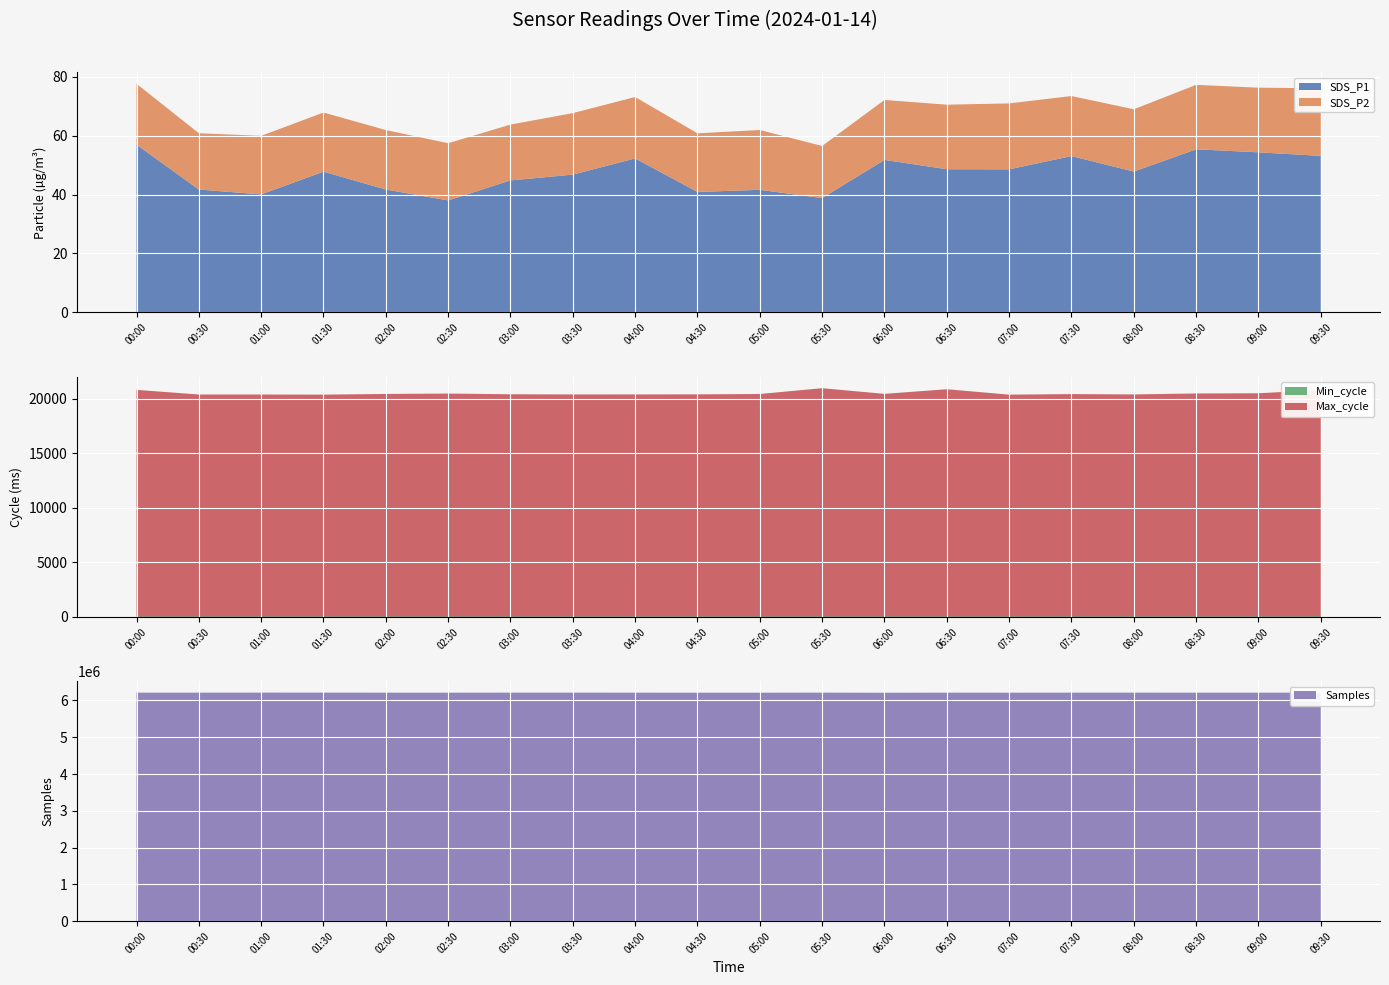

Reading left to right, list all the values displayed in this chart.

SDS_P1: 00:00=57.0	00:30=41.7	01:00=40.1	01:30=47.8	02:00=41.7	02:30=38.0	03:00=44.8	03:30=46.8	04:00=52.3	04:30=40.9	05:00=41.6	05:30=38.8	06:00=51.8	06:30=48.6	07:00=48.6	07:30=53.1	08:00=47.8	08:30=55.4	09:00=54.4	09:30=53.2
SDS_P2: 00:00=20.7	00:30=19.1	01:00=19.9	01:30=20.1	02:00=20.2	02:30=19.4	03:00=19.0	03:30=20.9	04:00=20.9	04:30=19.9	05:00=20.3	05:30=17.7	06:00=20.4	06:30=21.9	07:00=22.4	07:30=20.4	08:00=21.2	08:30=21.9	09:00=22.0	09:30=23.0
Min_cycle: 00:00=23.0	00:30=23.0	01:00=23.0	01:30=23.0	02:00=23.0	02:30=23.0	03:00=23.0	03:30=23.0	04:00=23.0	04:30=23.0	05:00=23.0	05:30=23.0	06:00=23.0	06:30=23.0	07:00=23.0	07:30=23.0	08:00=23.0	08:30=23.0	09:00=23.0	09:30=23.0
Max_cycle: 00:00=20806.0	00:30=20379.0	01:00=20378.0	01:30=20368.0	02:00=20430.0	02:30=20466.0	03:00=20402.0	03:30=20386.0	04:00=20387.0	04:30=20395.0	05:00=20426.0	05:30=20959.0	06:00=20438.0	06:30=20864.0	07:00=20366.0	07:30=20418.0	08:00=20387.0	08:30=20475.0	09:00=20492.0	09:30=20797.0
Samples: 00:00=6212669.0	00:30=6212771.0	01:00=6213963.0	01:30=6213676.0	02:00=6212240.0	02:30=6212026.0	03:00=6212921.0	03:30=6213217.0	04:00=6212317.0	04:30=6212001.0	05:00=6211765.0	05:30=6213112.0	06:00=6210826.0	06:30=6212844.0	07:00=6211967.0	07:30=6212867.0	08:00=6212906.0	08:30=6212314.0	09:00=6212171.0	09:30=6212900.0